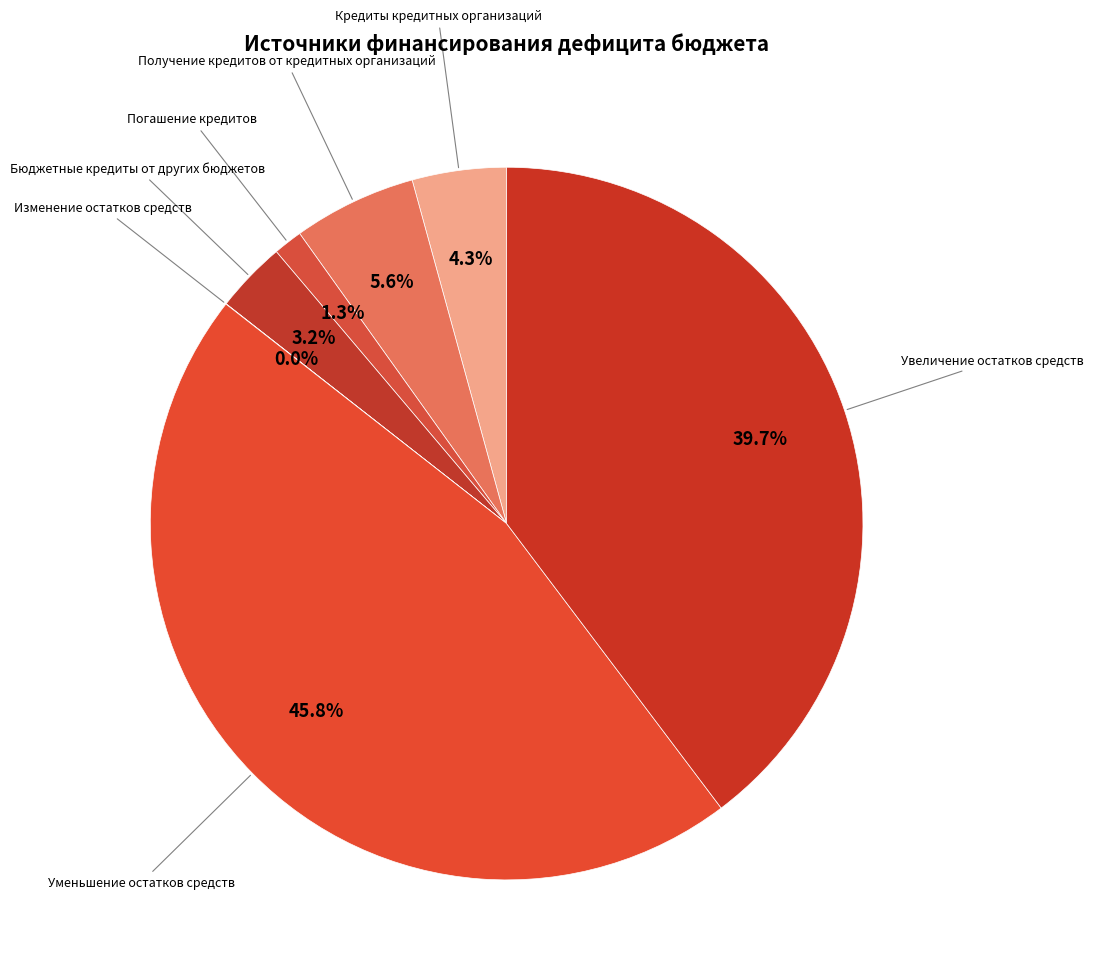

The Уменьшение остатков средств slice represents 46% of the pie. True or false?

True